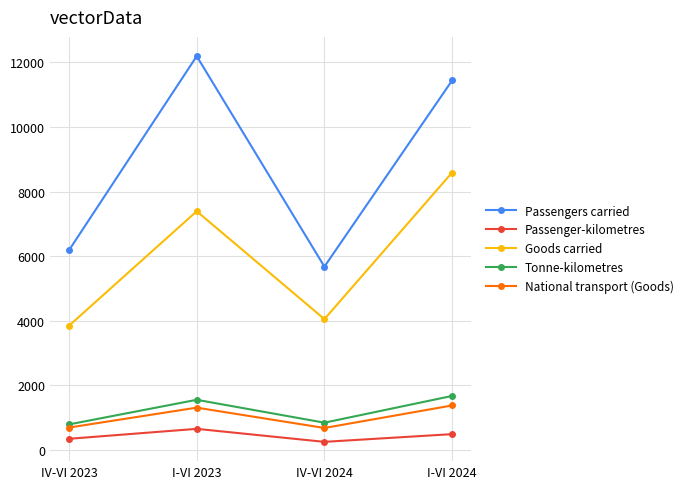

At which label does Passengers carried first exceed 11444?

I-VI 2023